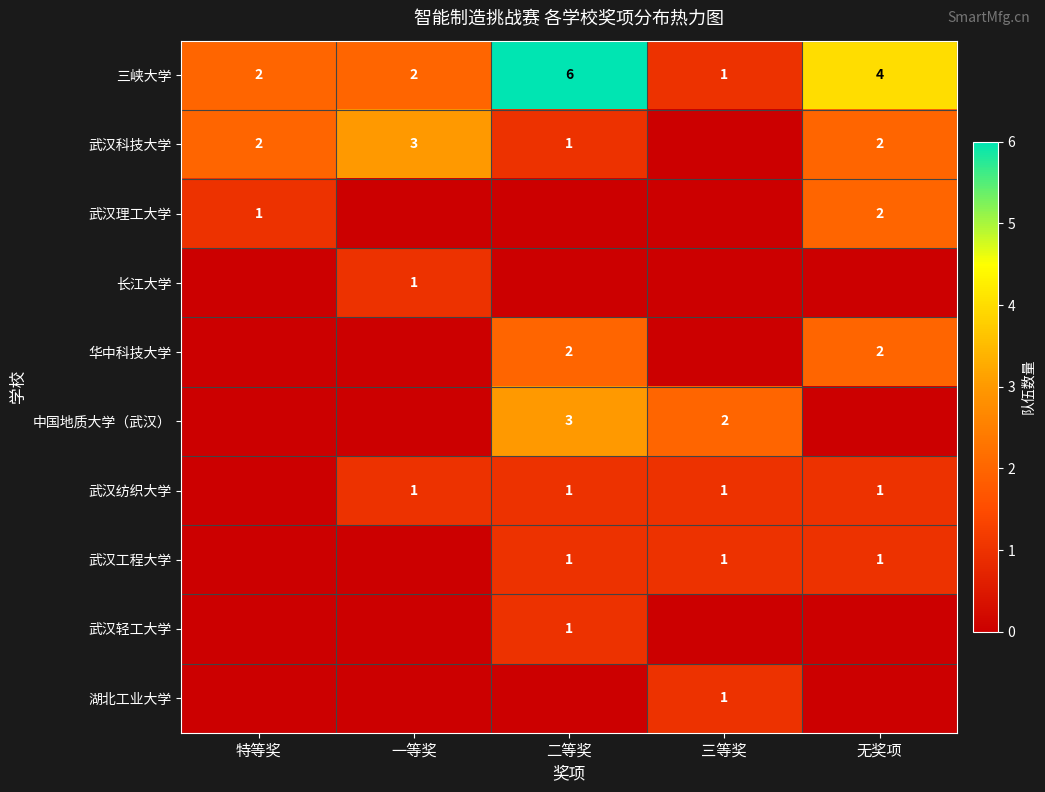

The 武汉理工大学 series shows 1 at 特等奖. True or false?

True